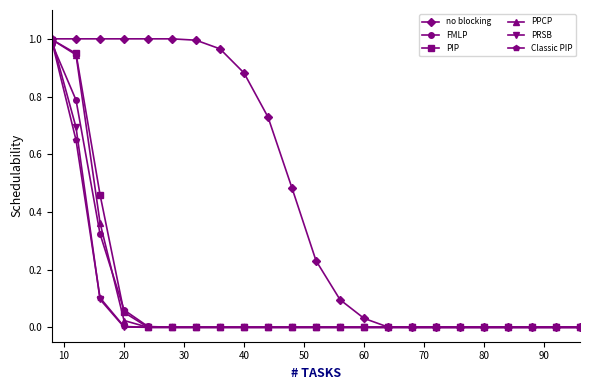

Which series has the largest total across all categories?

no blocking